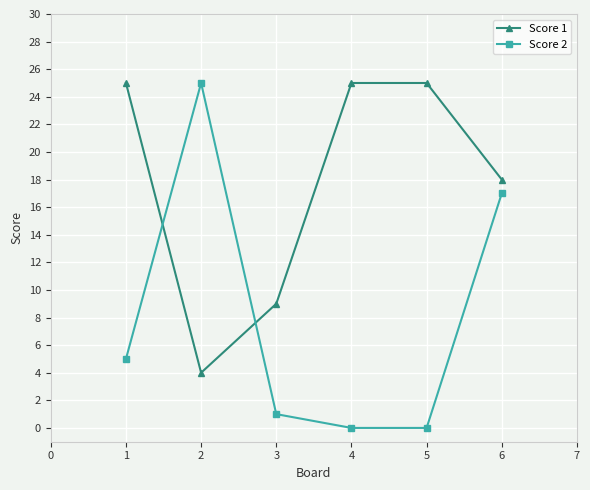

At which category does Score 1 reach its first local valley?

2